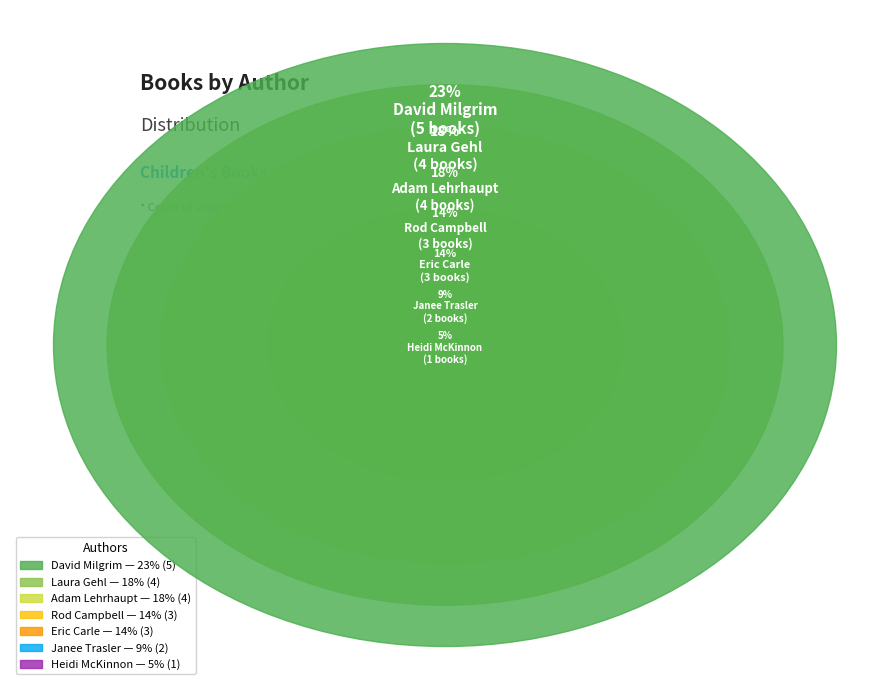

Which category has the smallest portion of the pie?

Heidi McKinnon